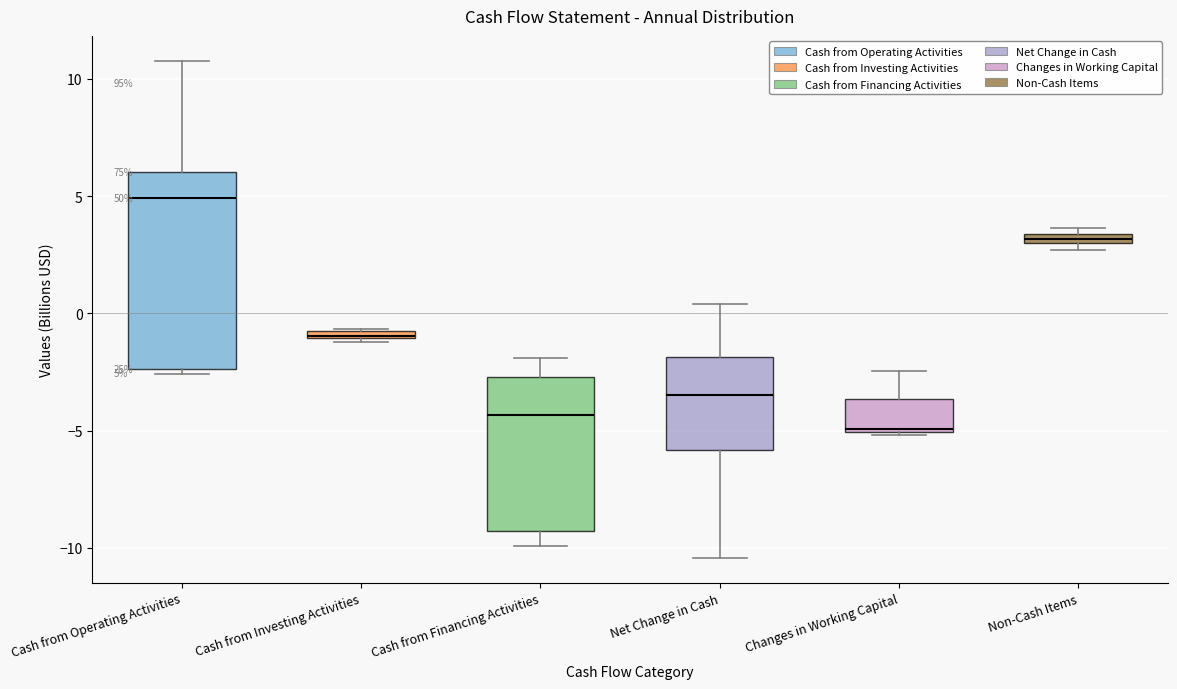

Which box is the tallest, from its lower edge to its upper edge?

Cash from Operating Activities